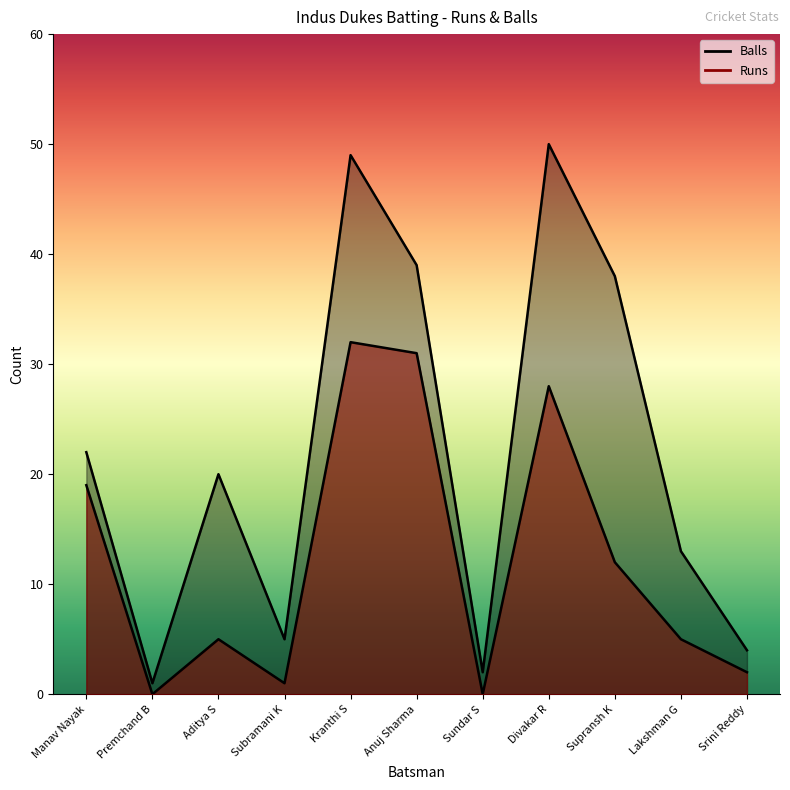

What is the label of the 11th point from the right?

Manav Nayak